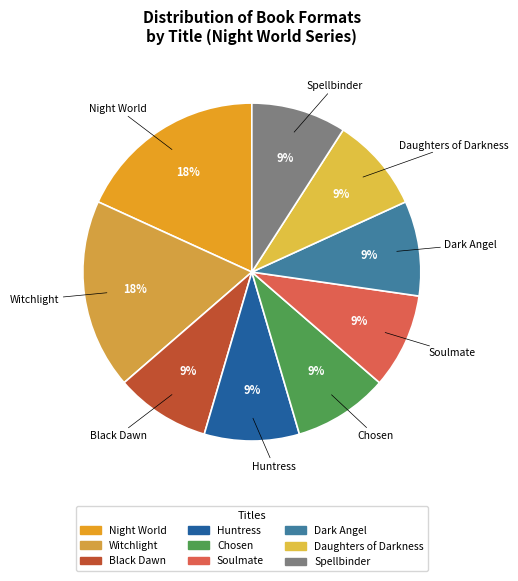

Count the number of slices in the pie.

9